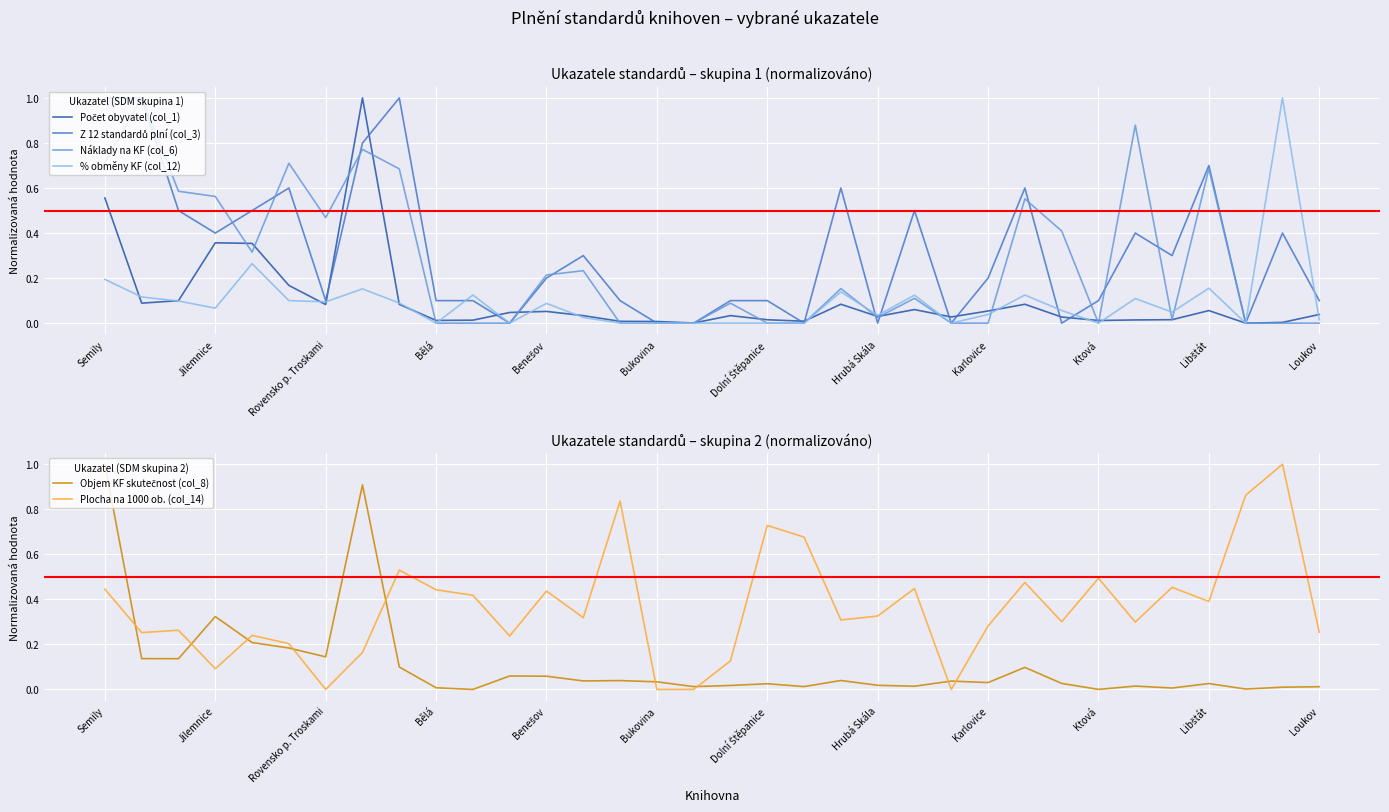

Is the value of % obměny KF (col_12) at 23 greater than the value of Plocha na 1000 ob. (col_14) at 17?

No